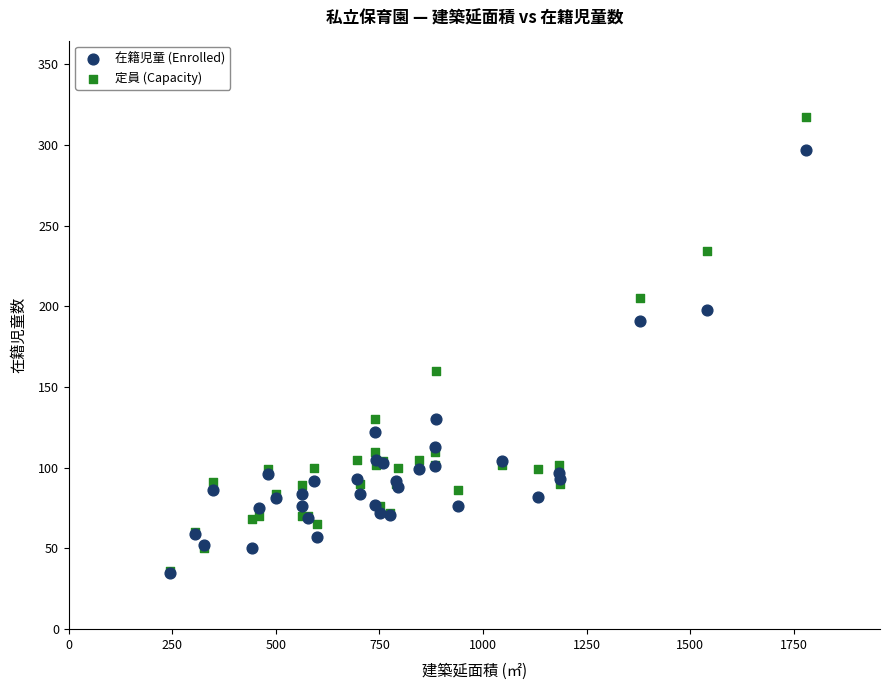

In the 在籍児童 (Enrolled) series, what Y value is closest to 166?

191